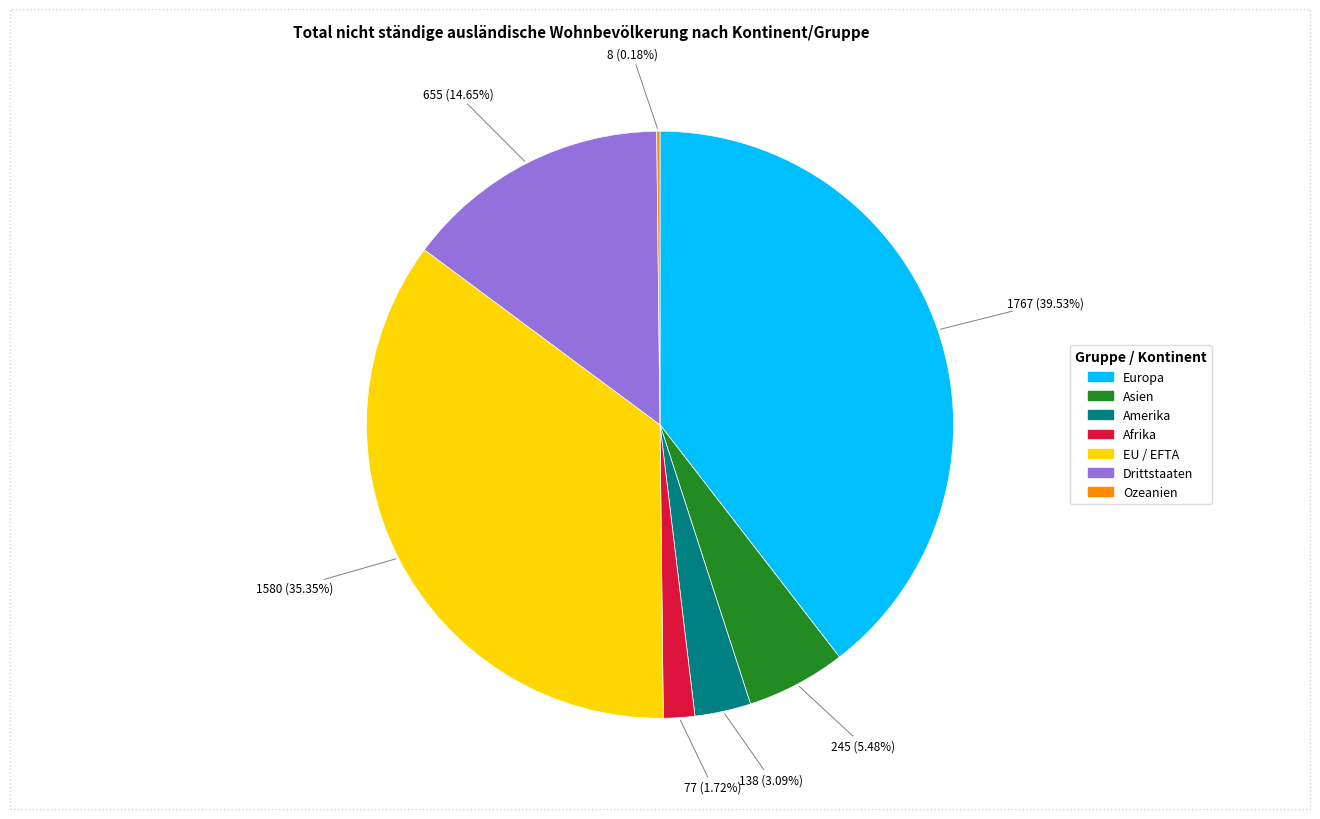

What is the largest slice in the pie chart?

Europa